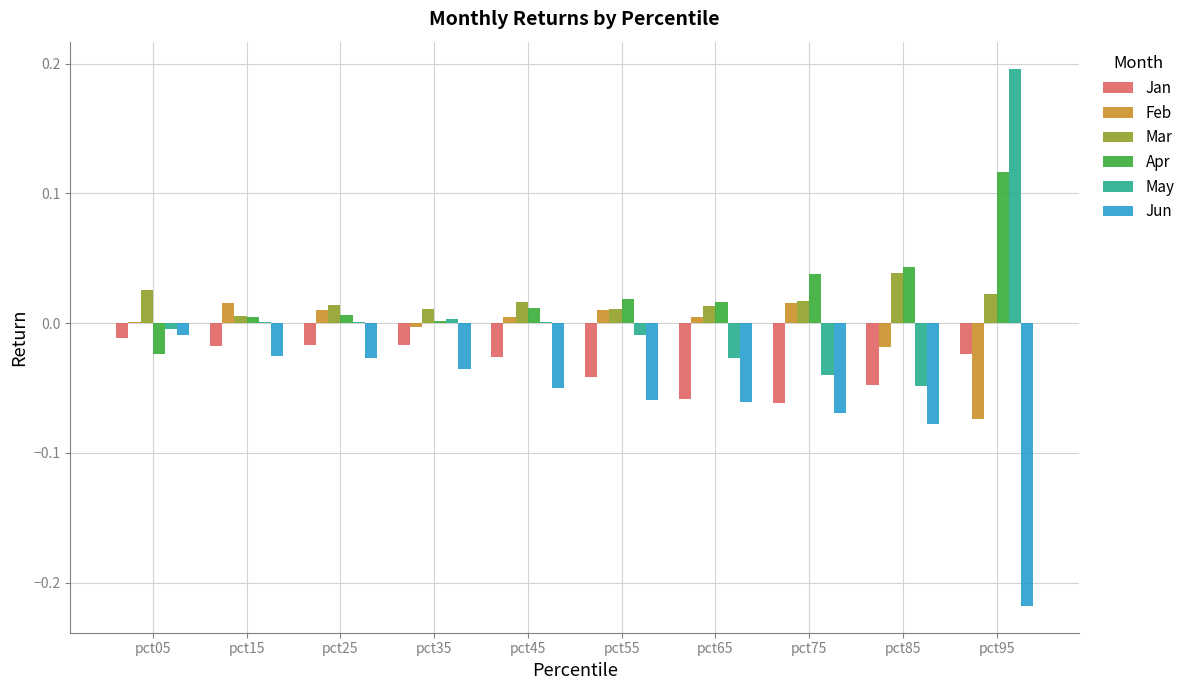

Where is Jun nearest to the value 0?

pct05